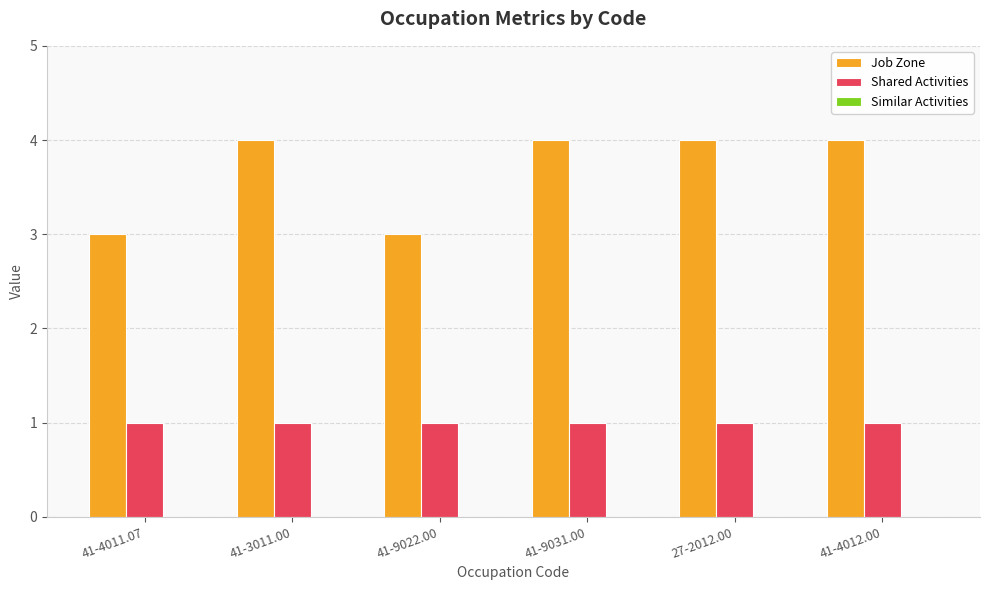

What is the average value of the Job Zone series?

4